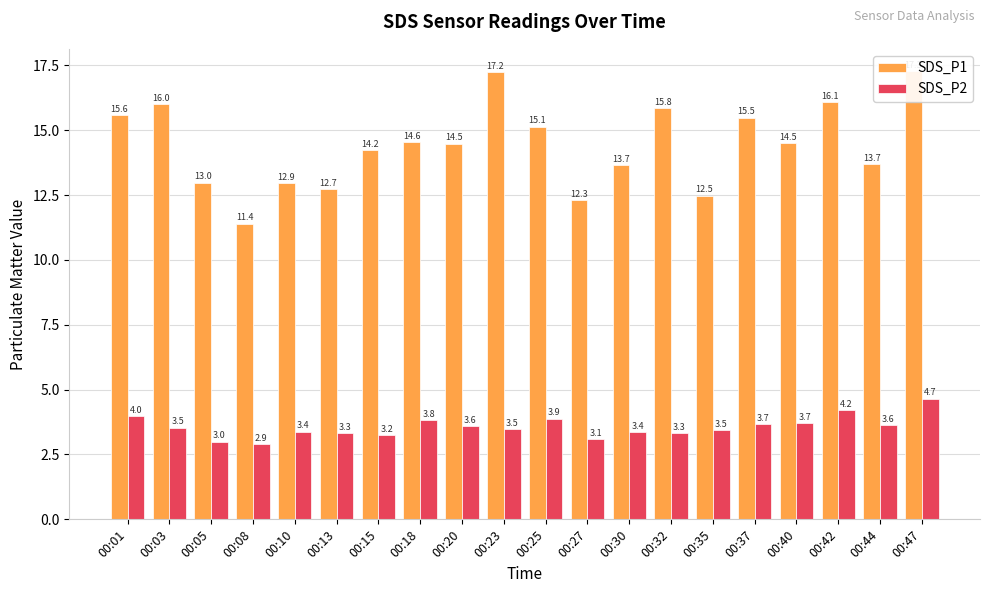

The SDS_P1 series shows 23.7 at 00:20. True or false?

False